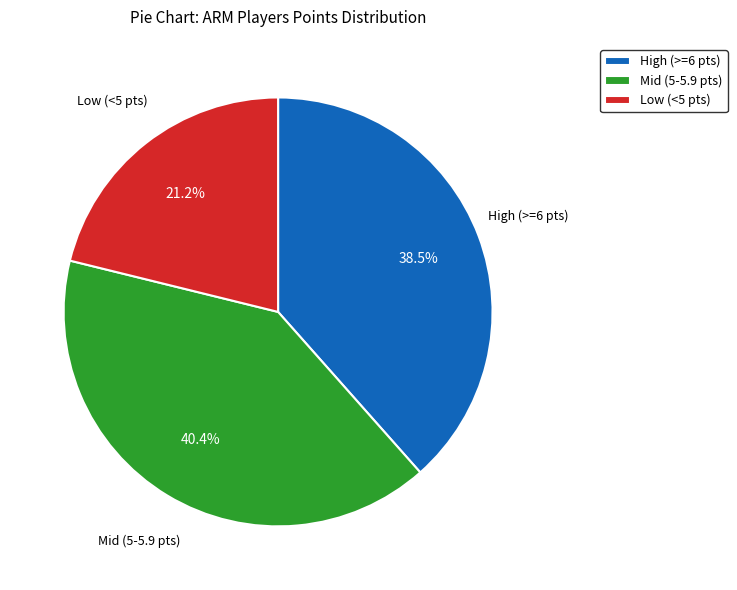

What is the largest slice in the pie chart?

Mid (5-5.9 pts)